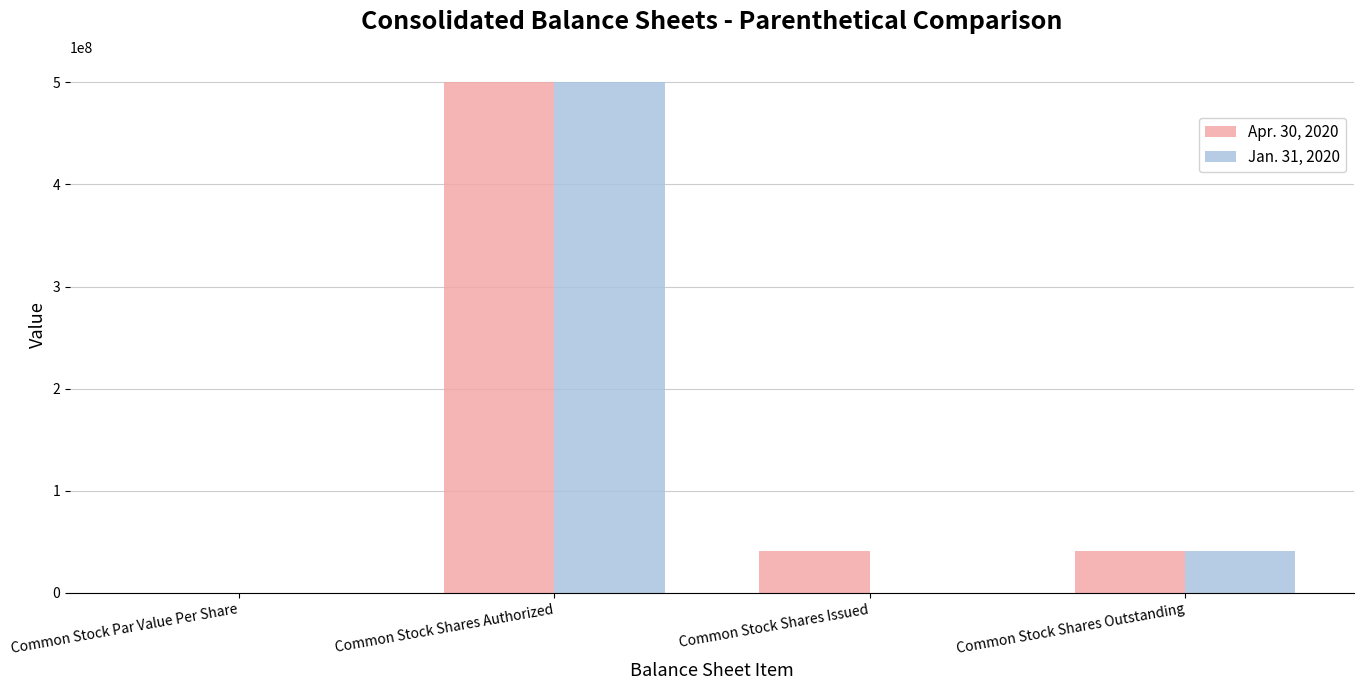

At which category does the chart reach its peak across all series?

Common Stock Shares Authorized